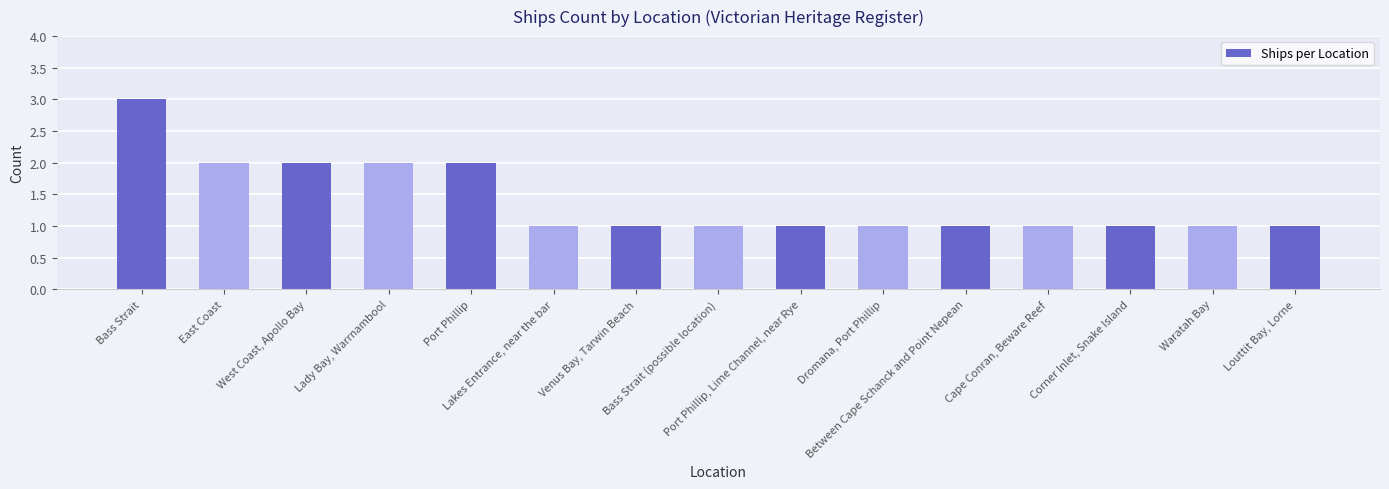

What is the label of the 8th bar from the left?

Bass Strait (possible location)